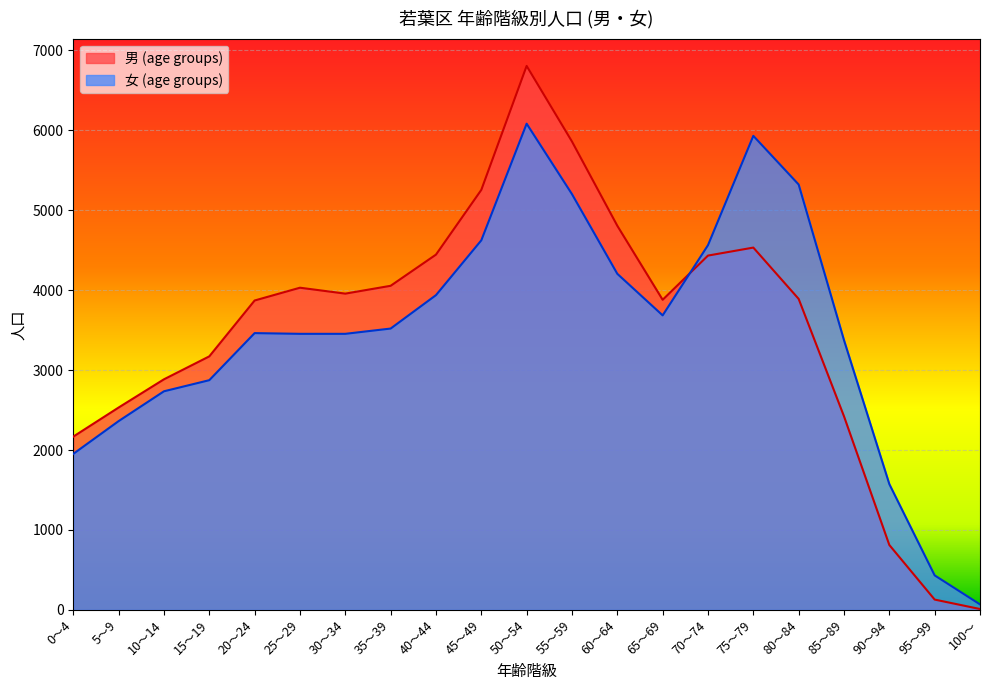

Between 65～69 and 70～74, which series saw the biggest shift?

女 (age groups)